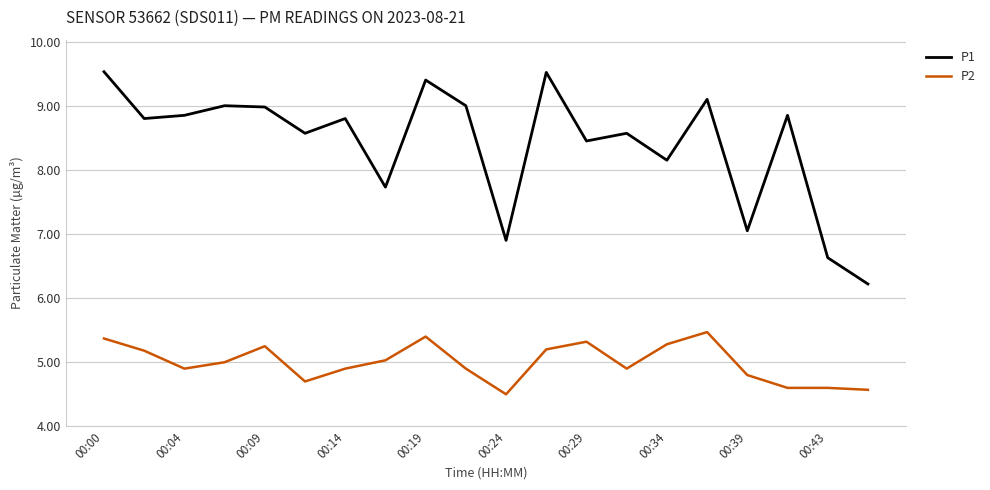

Which series has the largest range (max minus min)?

P1